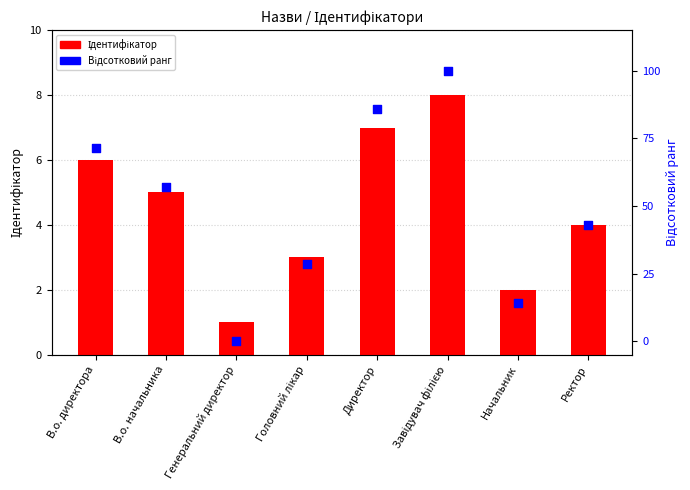

Which series reaches the minimum Y coordinate?

Відсотковий ранг